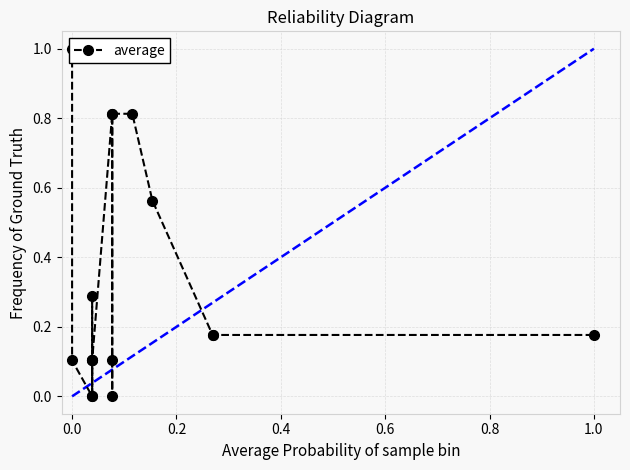

What is the maximum value shown in the chart?

1.0